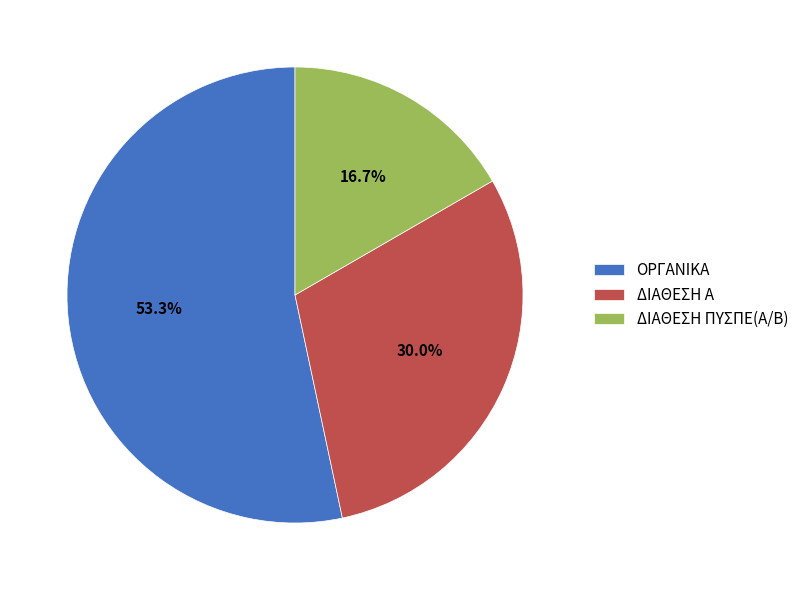

To the nearest percent, what portion does ΟΡΓΑΝΙΚΑ represent?

53%